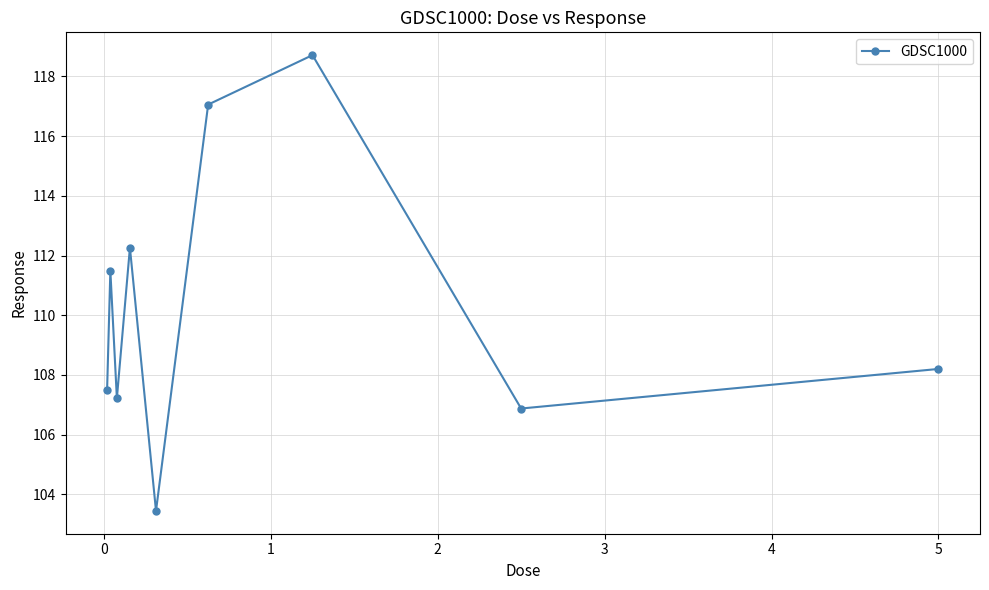

Reading left to right, list all the values displayed in this chart.

107.5	111.5	107.2	112.3	103.4	117.1	118.7	106.9	108.2